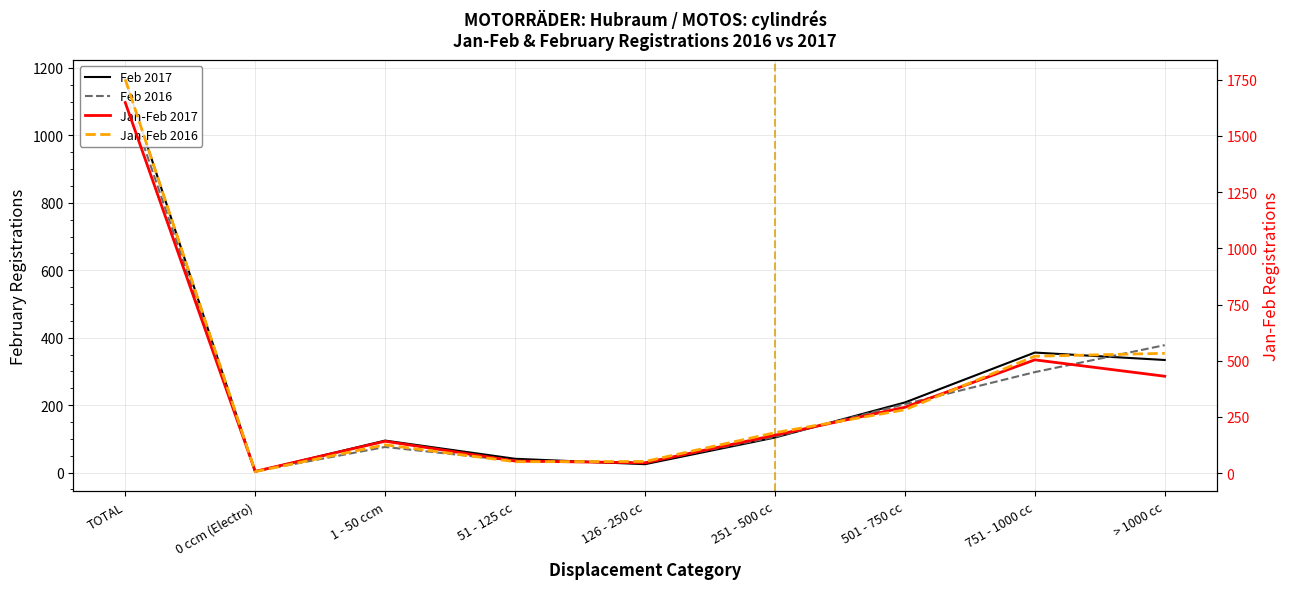

Where does the Jan-Feb 2016 series first go above 180?

TOTAL